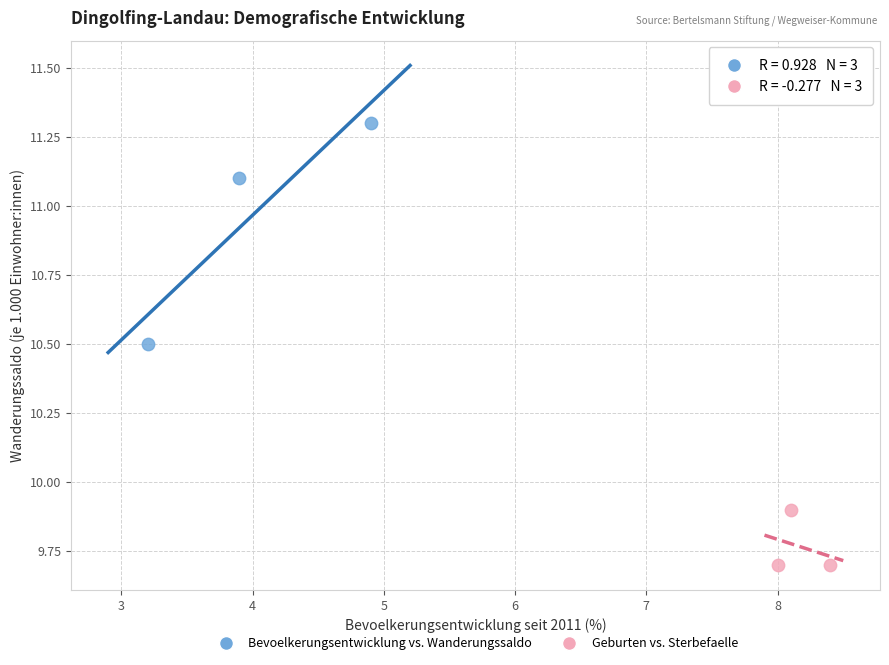

What are all the series names shown in the legend?

Bevoelkerungsentwicklung vs. Wanderungssaldo, Geburten vs. Sterbefaelle